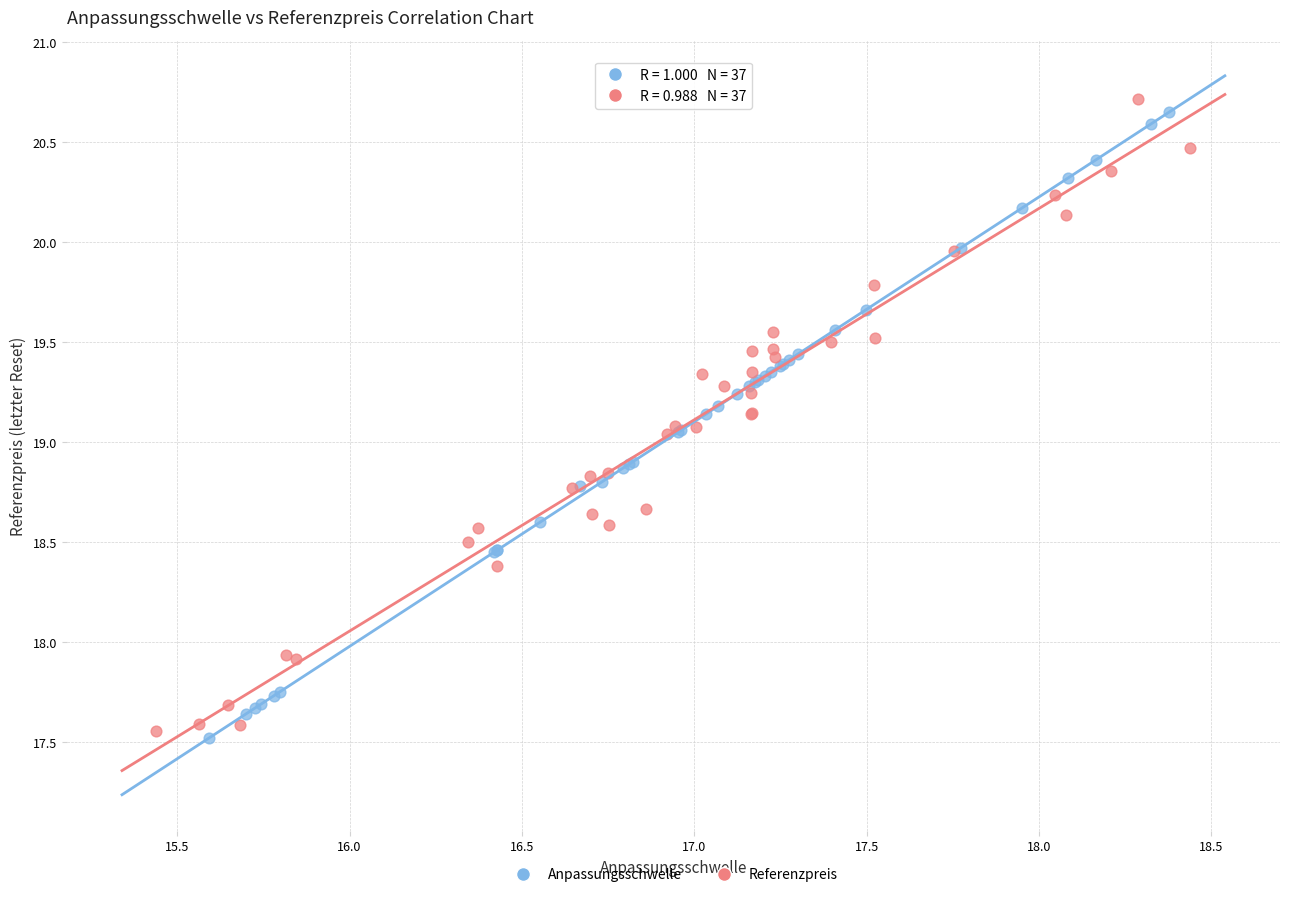

What are all the series names shown in the legend?

Anpassungsschwelle, Referenzpreis